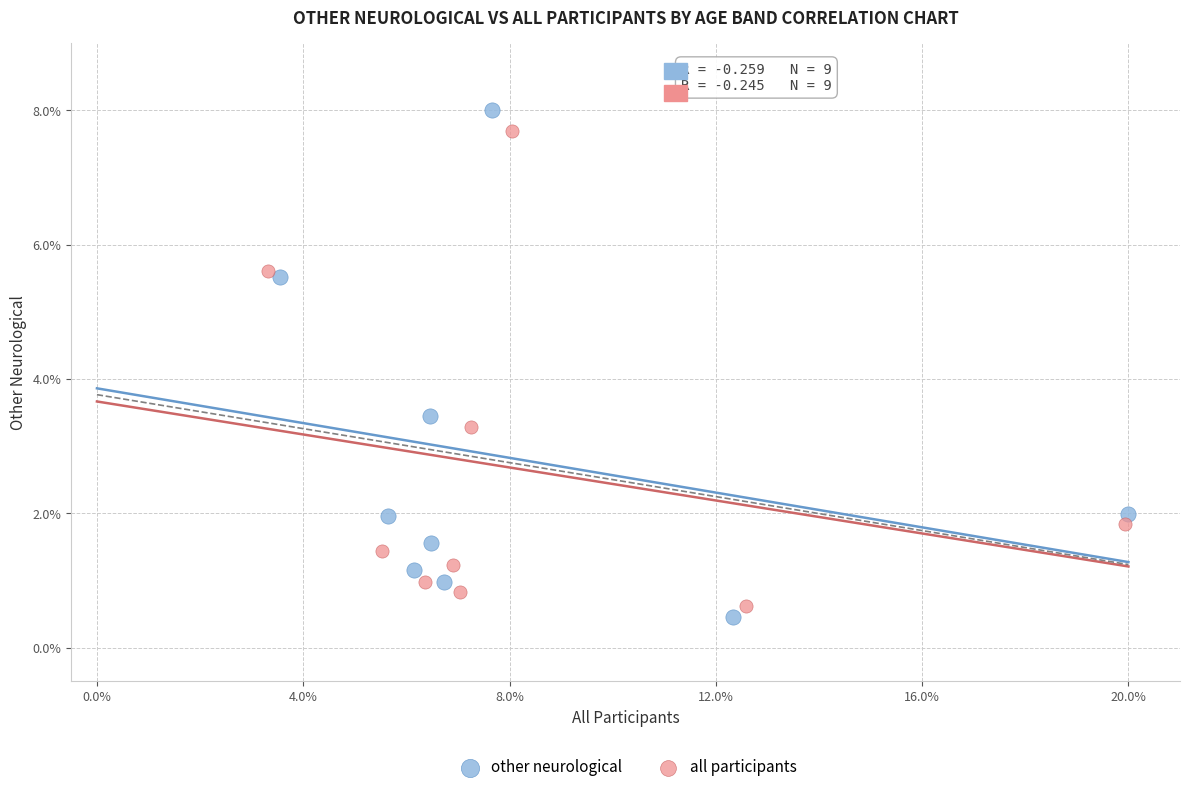

Which series reaches the maximum Y coordinate?

other neurological